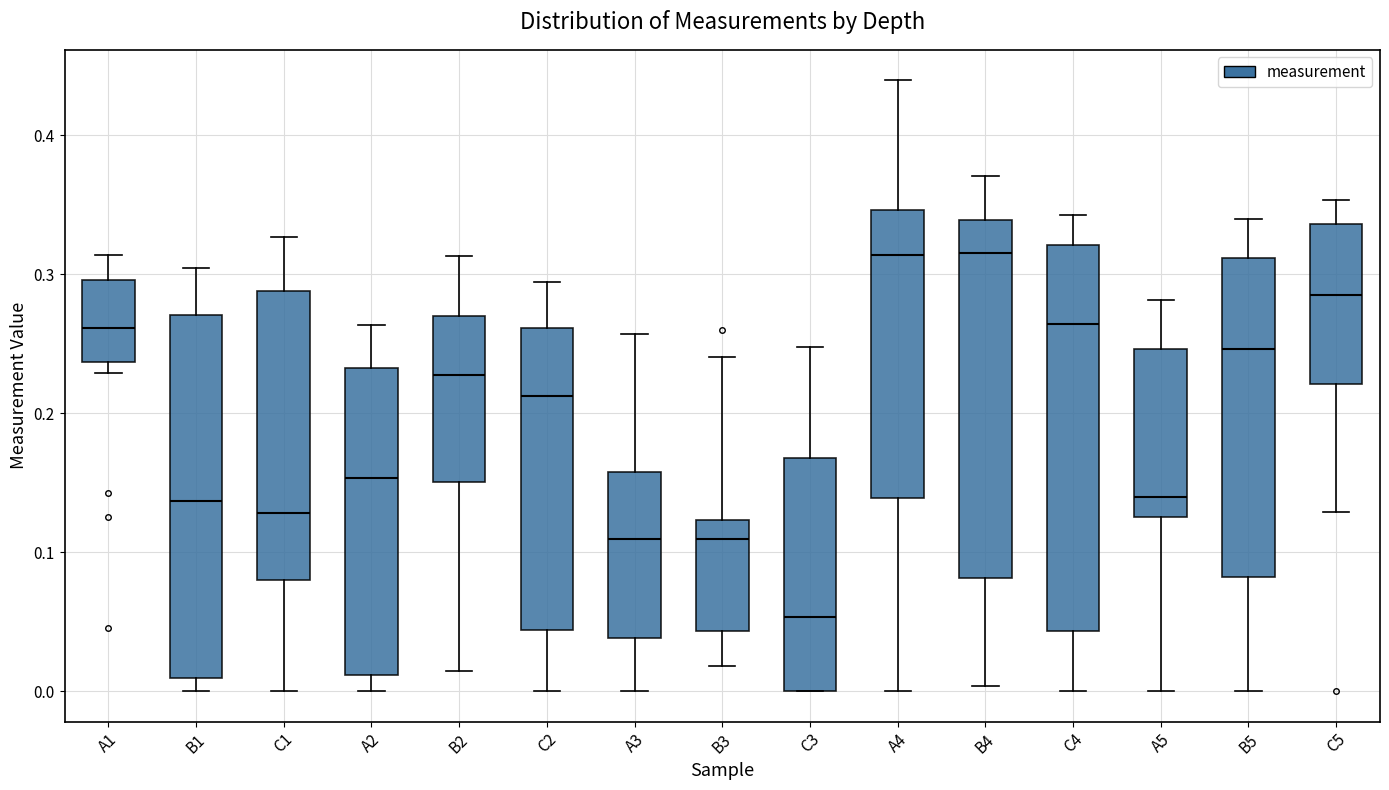

Reading left to right, transcribe this box plot: for each box, give where its median line is, the range the box spans, and where its two whiskers end, as read against the y-axis. The values are not printed on the chart, so give them approximately, as read against the axis.

A1: median 0.26, box 0.24 to 0.30, whiskers 0.23 to 0.31
B1: median 0.14, box 0.01 to 0.27, whiskers 0.00 to 0.30
C1: median 0.13, box 0.08 to 0.29, whiskers 0.00 to 0.33
A2: median 0.15, box 0.01 to 0.23, whiskers 0.00 to 0.26
B2: median 0.23, box 0.15 to 0.27, whiskers 0.01 to 0.31
C2: median 0.21, box 0.04 to 0.26, whiskers 0.00 to 0.29
A3: median 0.11, box 0.04 to 0.16, whiskers 0.00 to 0.26
B3: median 0.11, box 0.04 to 0.12, whiskers 0.02 to 0.24
C3: median 0.05, box 0.00 to 0.17, whiskers 0.00 to 0.25
A4: median 0.31, box 0.14 to 0.35, whiskers 0.00 to 0.44
B4: median 0.32, box 0.08 to 0.34, whiskers 0.00 to 0.37
C4: median 0.26, box 0.04 to 0.32, whiskers 0.00 to 0.34
A5: median 0.14, box 0.13 to 0.25, whiskers 0.00 to 0.28
B5: median 0.25, box 0.08 to 0.31, whiskers 0.00 to 0.34
C5: median 0.28, box 0.22 to 0.34, whiskers 0.13 to 0.35